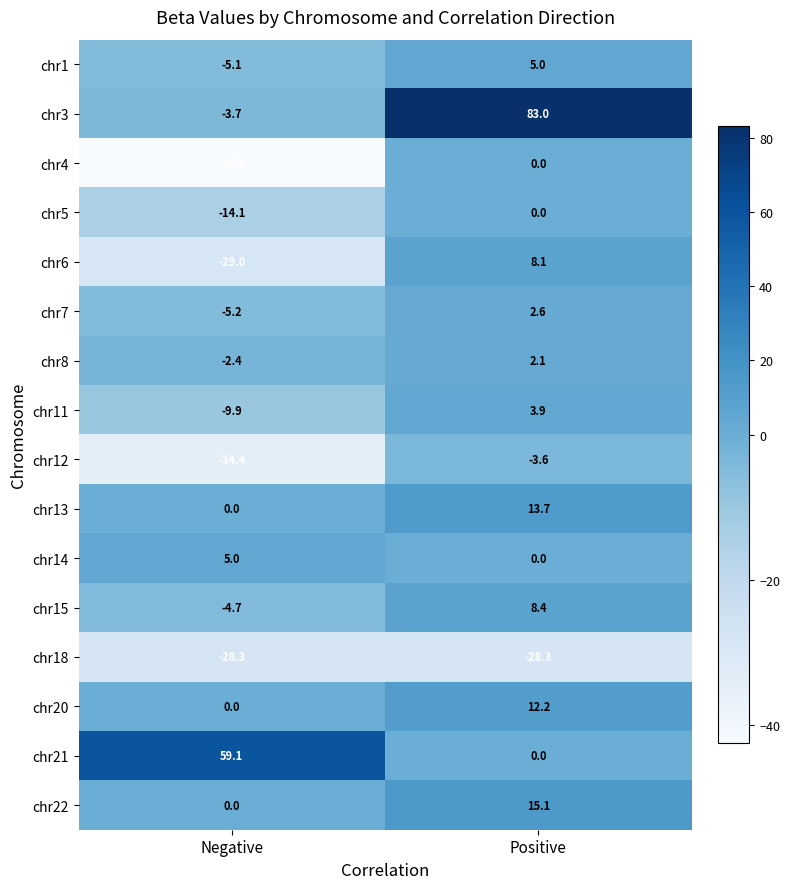

What is the difference between the maximum and minimum values in the chr5 series?

14.1